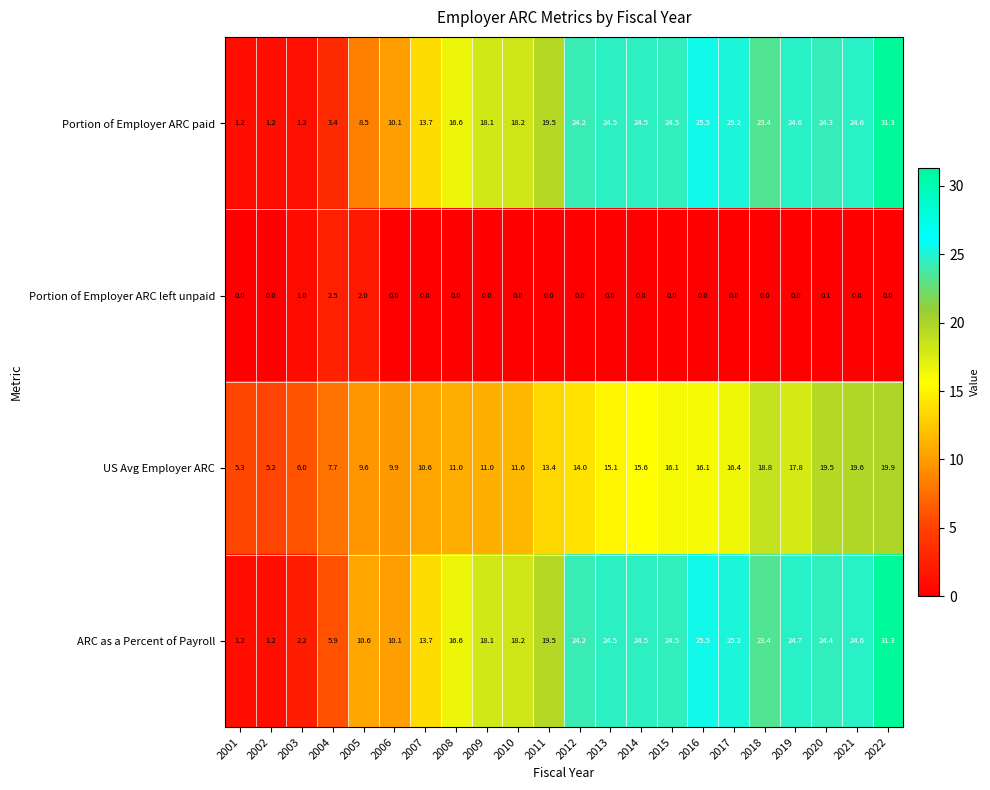

What is the greatest value displayed?

31.3